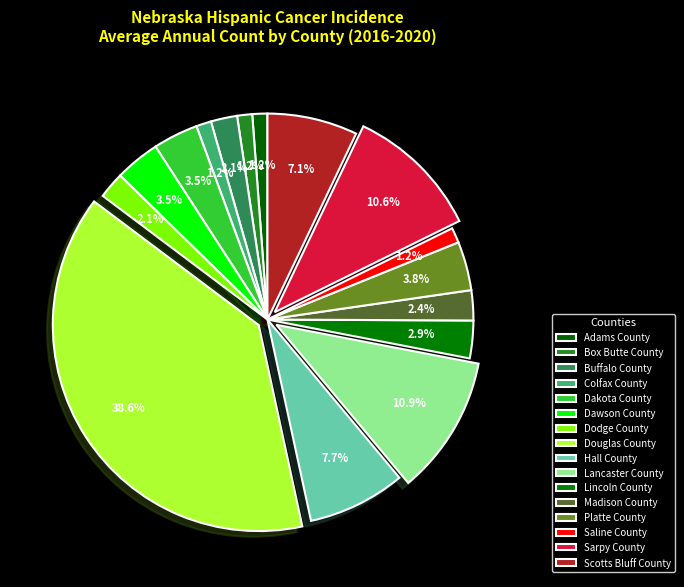

To the nearest percent, what is the average slice percentage?

6%